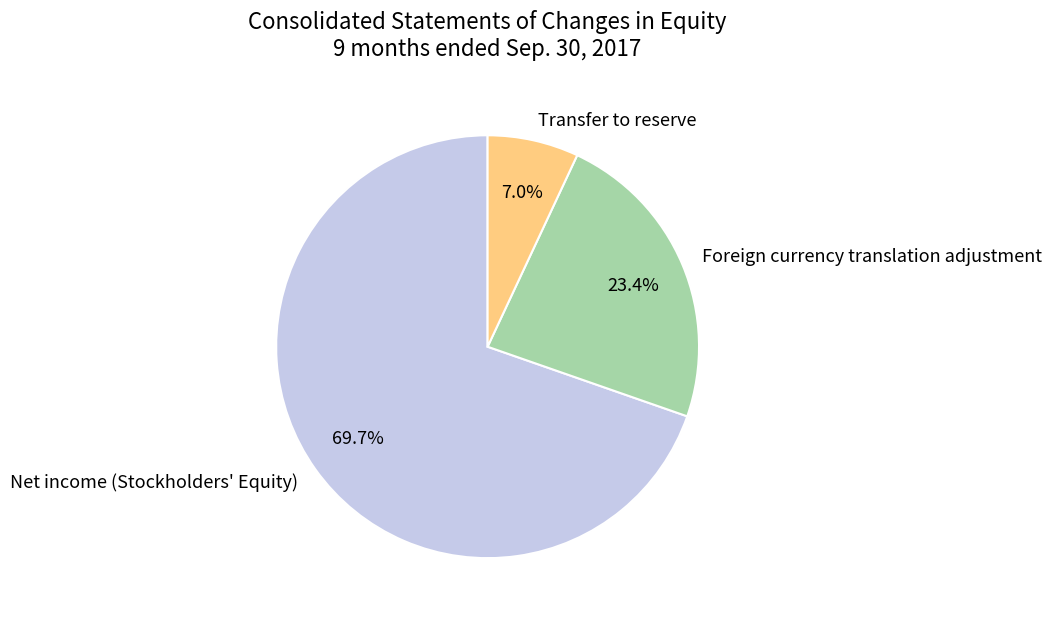

Is Foreign currency translation adjustment the majority of the pie?

No